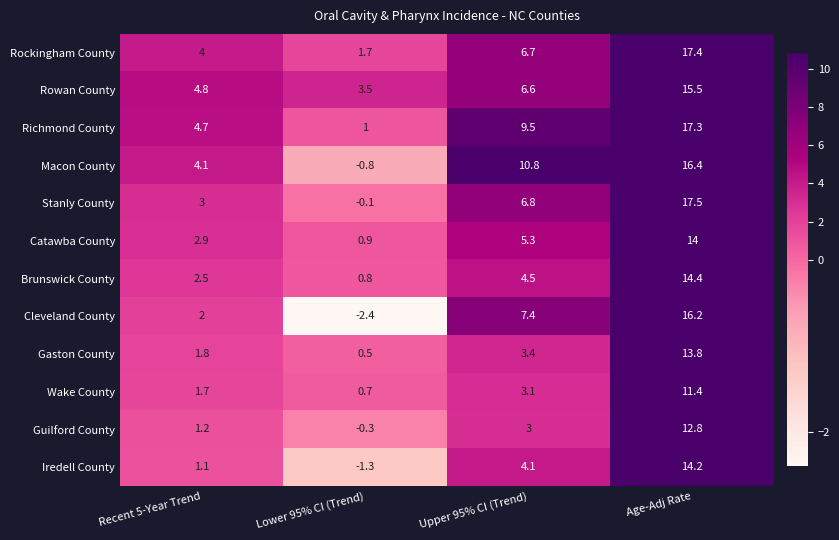

The value of Gaston County at Age-Adj Rate is 13.8. True or false?

True